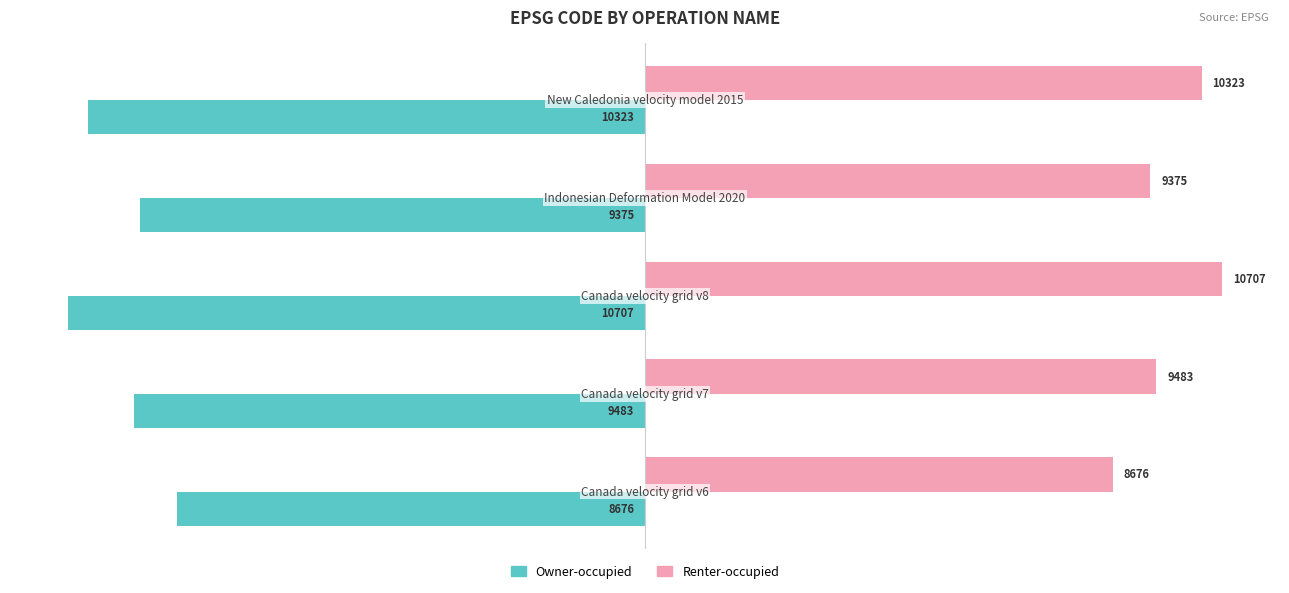

Rank the series by their average value, from highest to lowest.

Renter-occupied, Owner-occupied